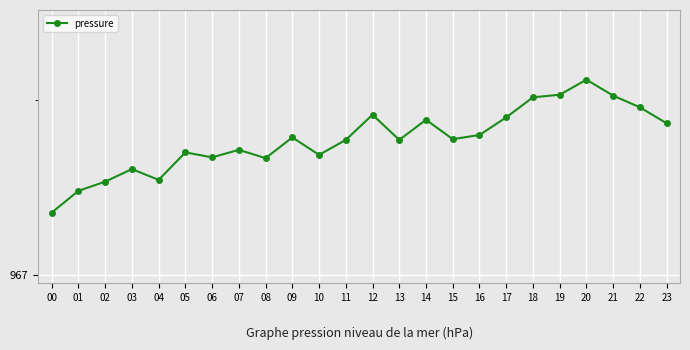

What is the change in value from 02 to 17?

+0.2